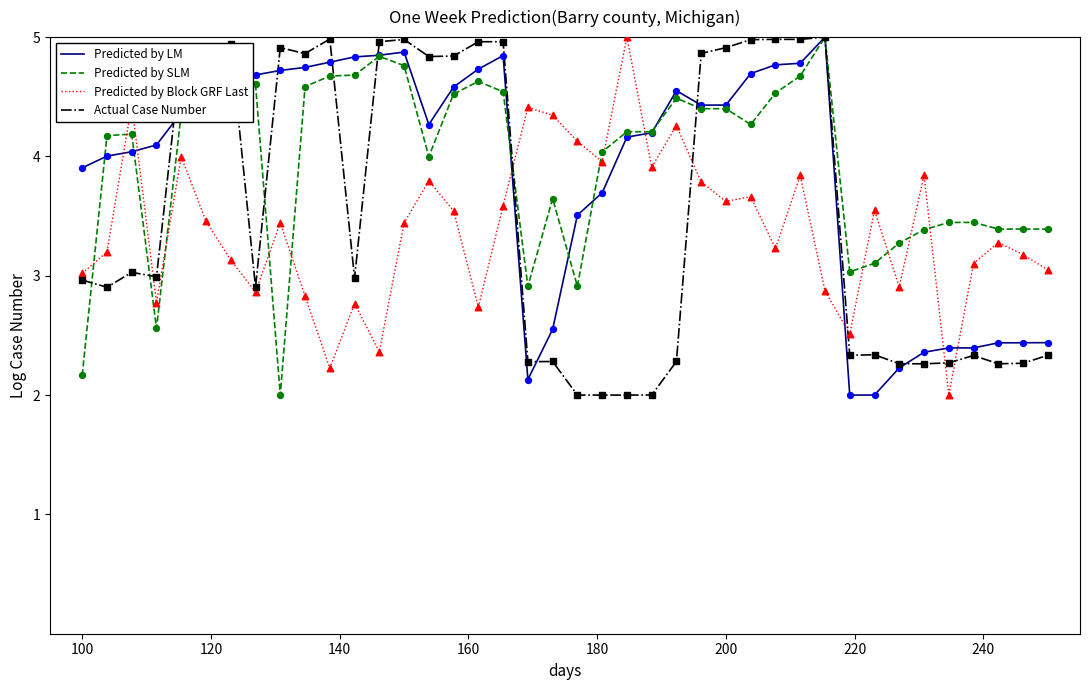

Which series has the largest total across all categories?

Predicted by SLM